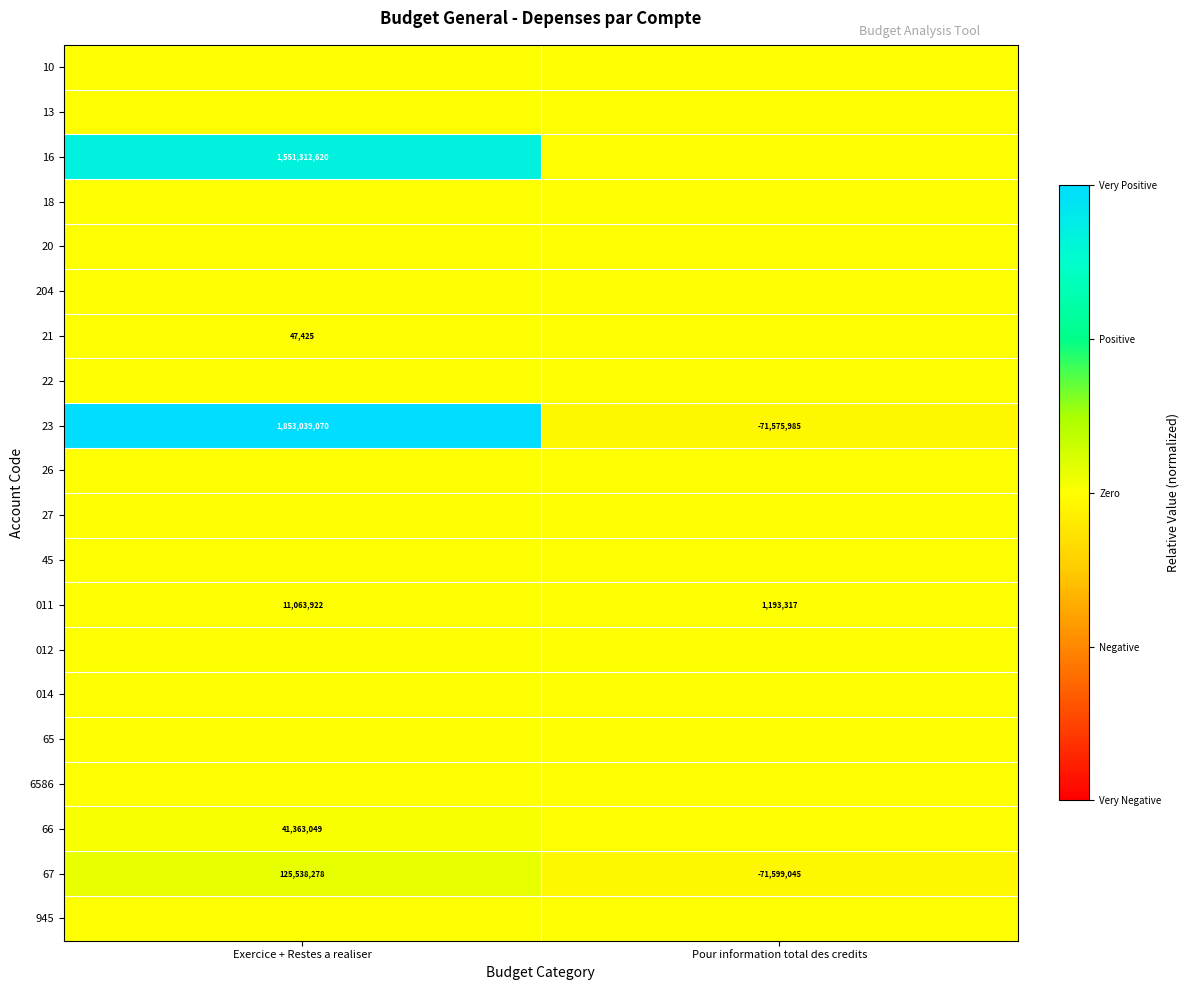

At which category does the chart reach its minimum across all series?

Pour information total des credits